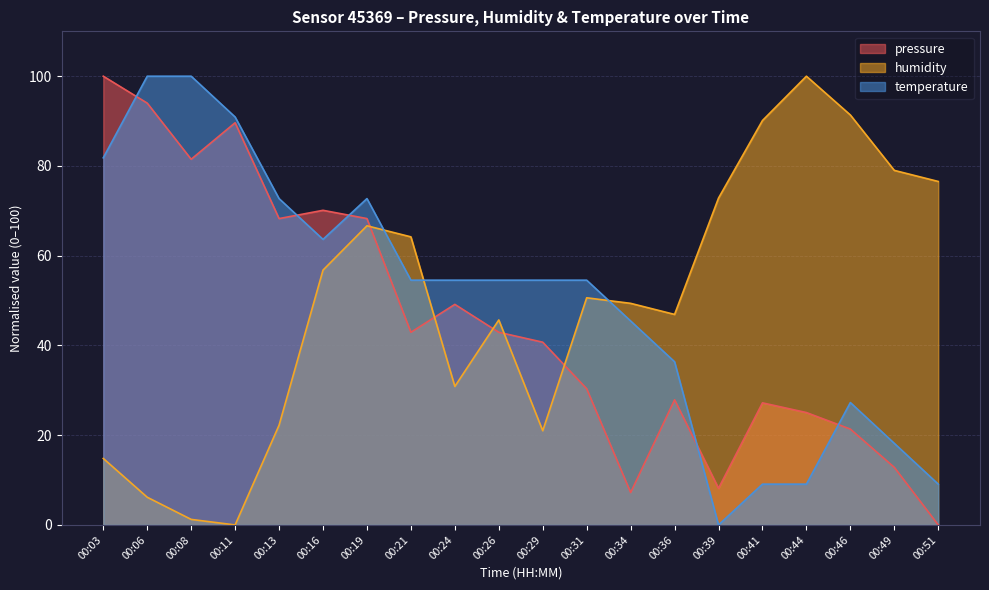

How many categories are shown in the chart?

20